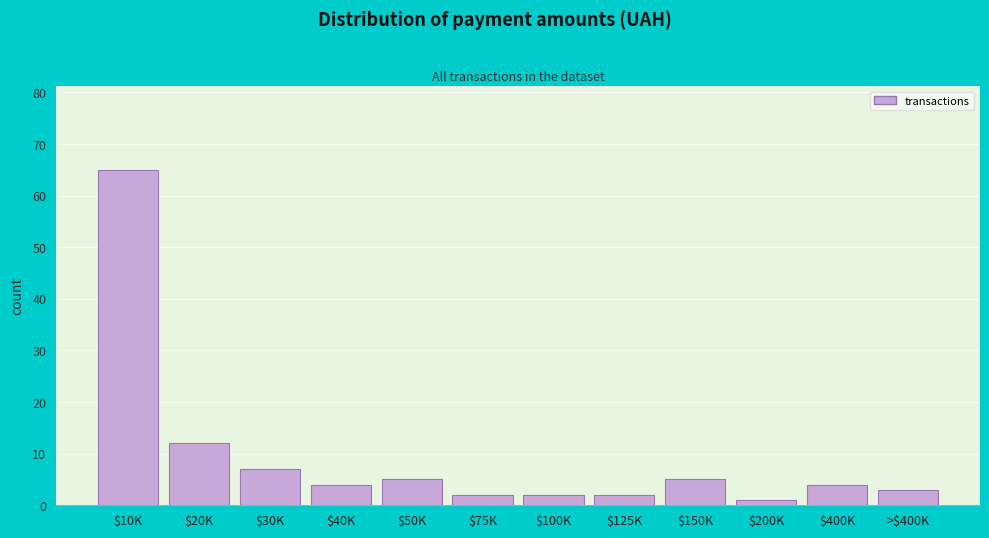

Reading left to right, list all the values displayed in this chart.

65	12	7	4	5	2	2	2	5	1	4	3